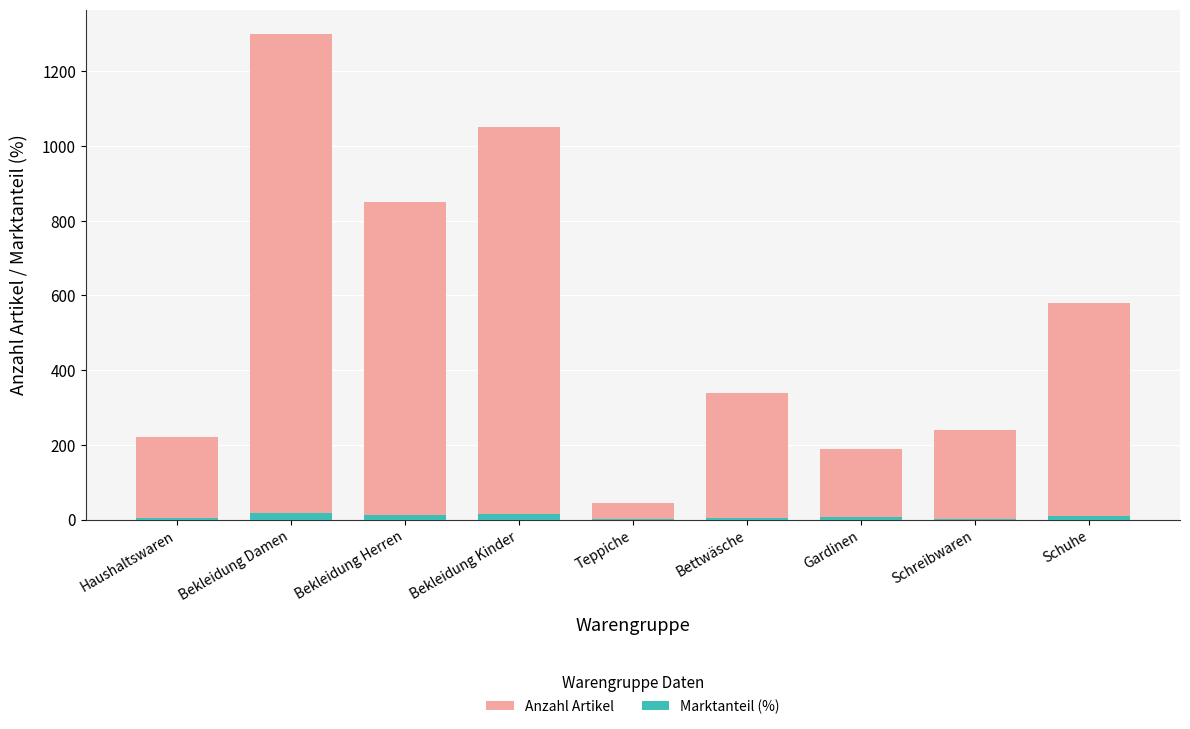

What is the spread (max minus min) of values at Bekleidung Damen?

1282